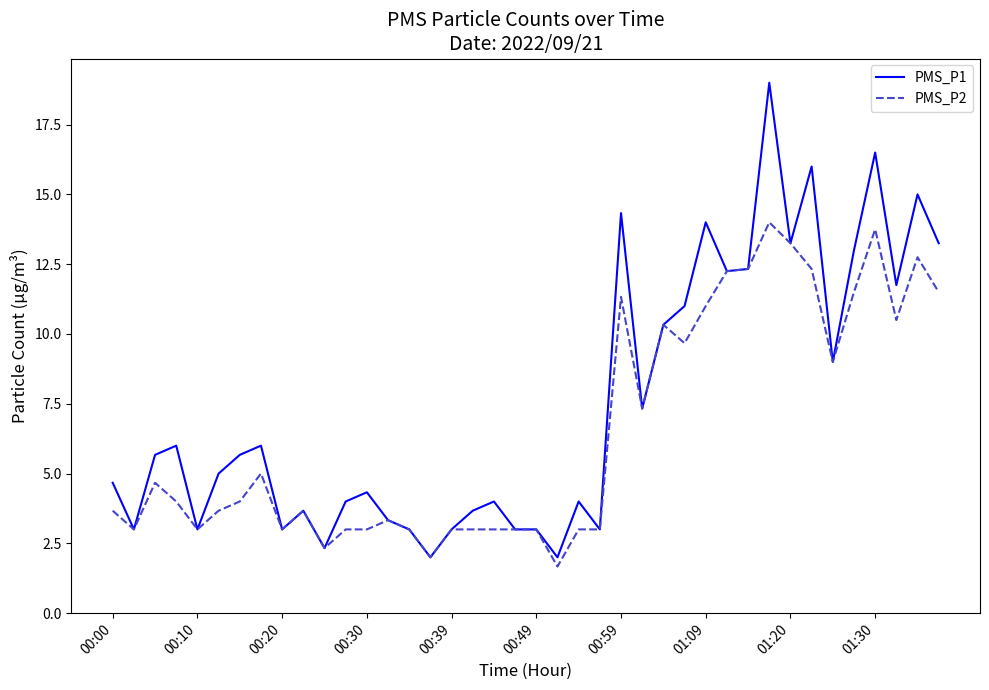

Which series has the largest range (max minus min)?

PMS_P1